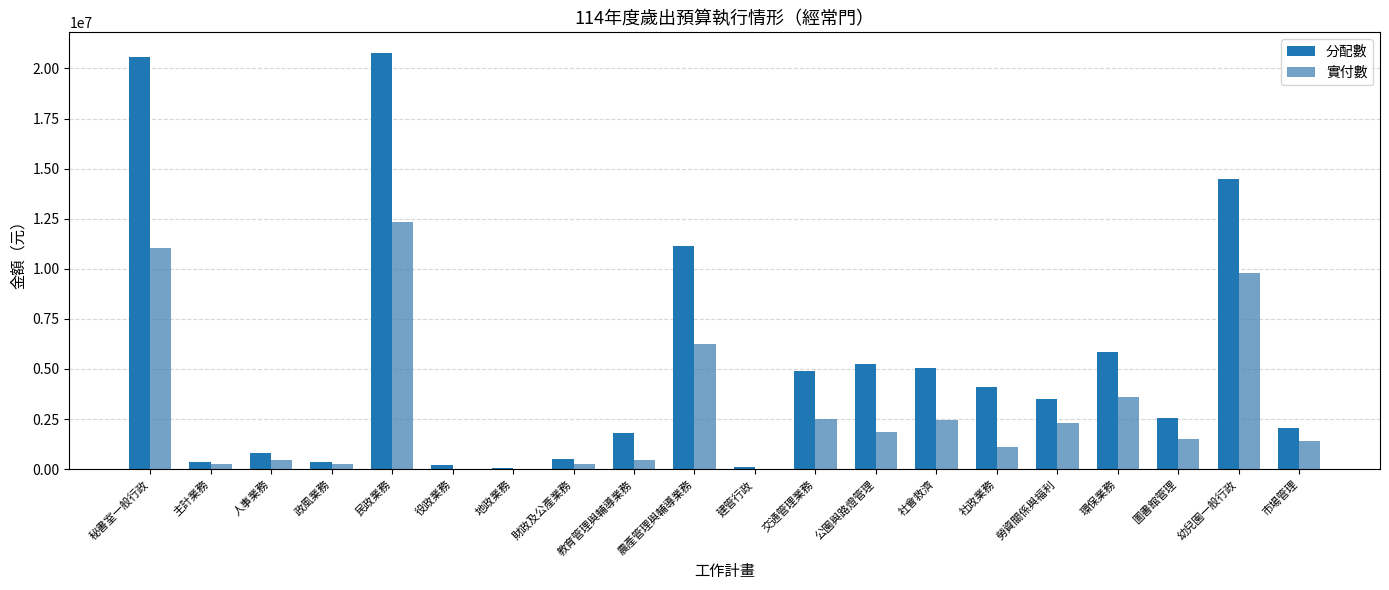

Is it true that 分配數 equals 2538395 at 圖書館管理?

True